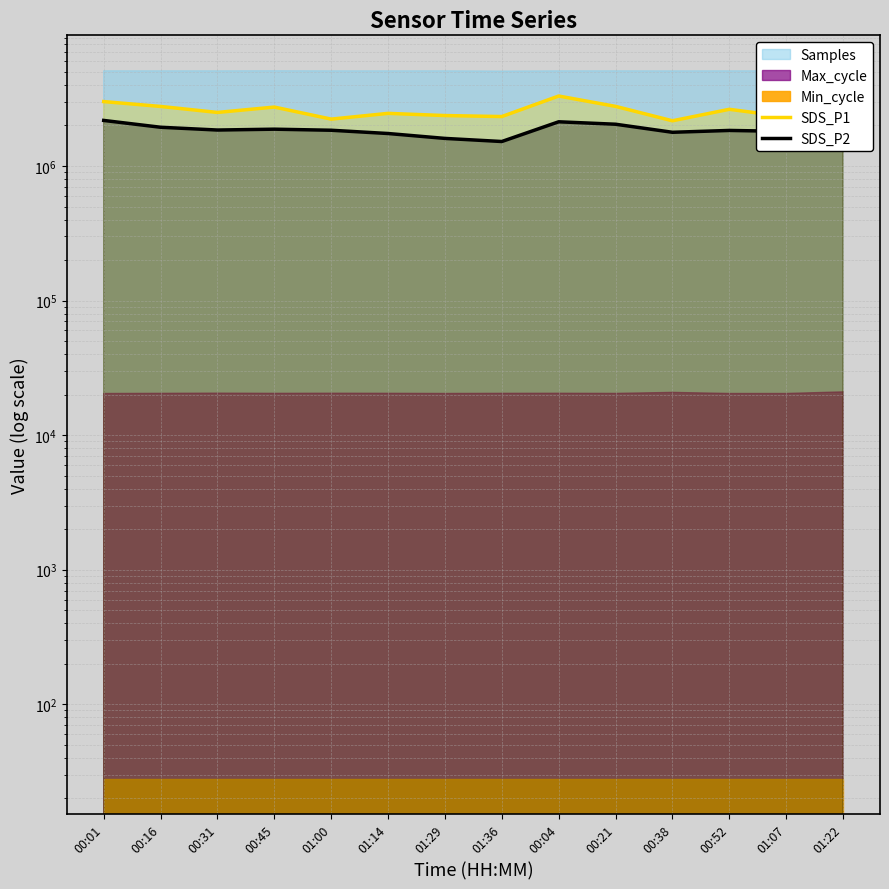

Between 01:00 and 01:07, which series saw the biggest shift?

SDS_P1